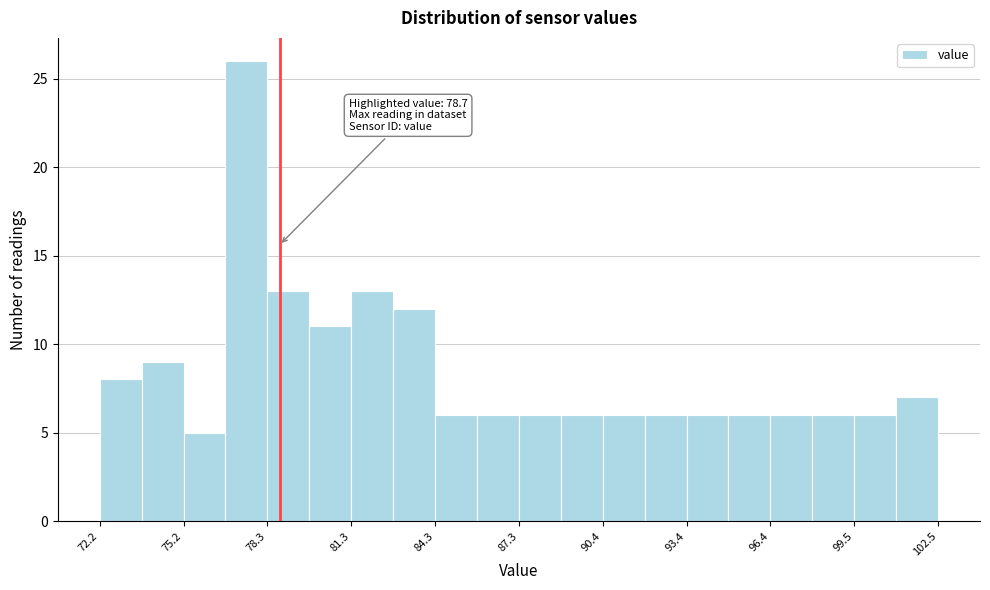

Around what value on the x-axis is the tallest bar? Give the approximate position of its centre, as read against the axis.

77.5